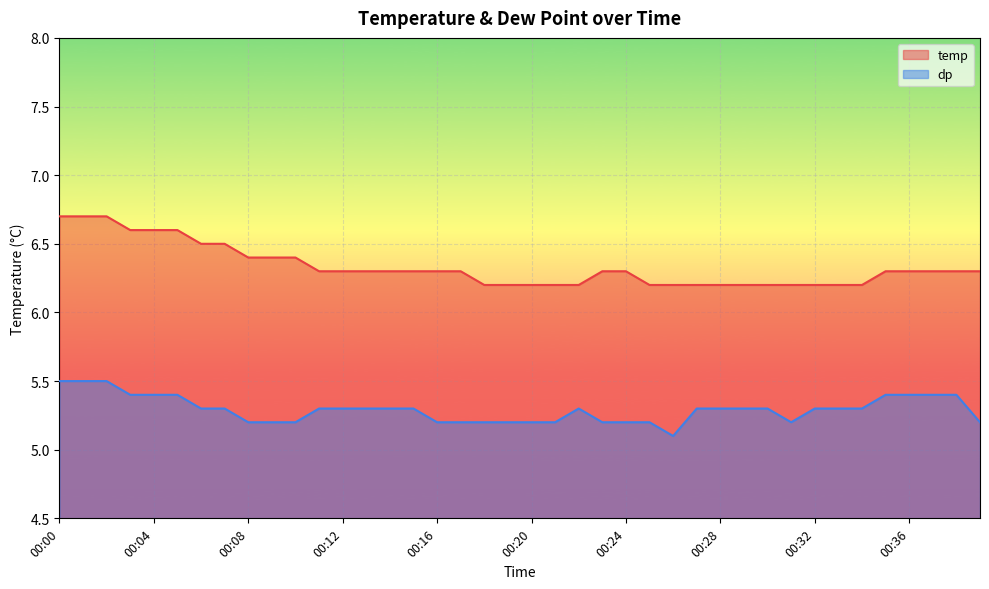

Rank the series at 00:07 from highest to lowest value.

temp, dp